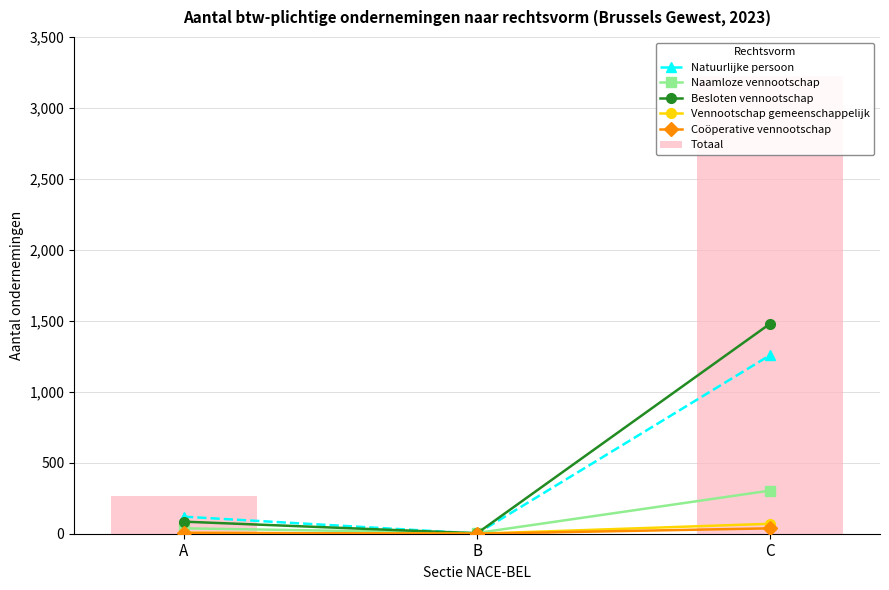

At B, list the series in order from largest to smallest.

Totaal, Naamloze vennootschap, Besloten vennootschap, Natuurlijke persoon, Vennootschap gemeenschappelijk, Coöperative vennootschap